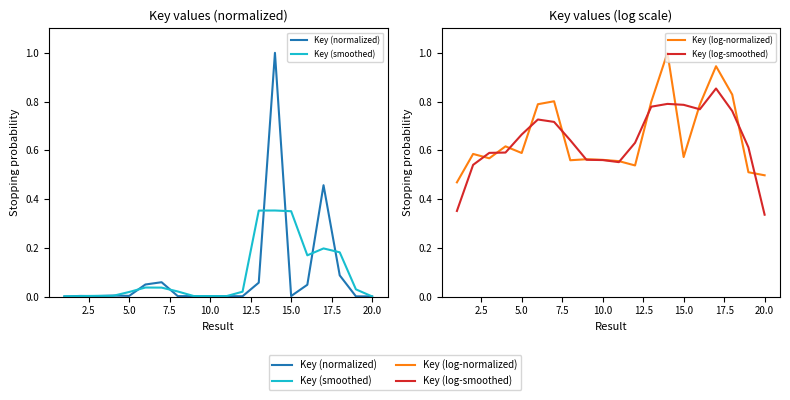

What are all the series names shown in the legend?

Key (normalized), Key (smoothed), Key (log-normalized), Key (log-smoothed)